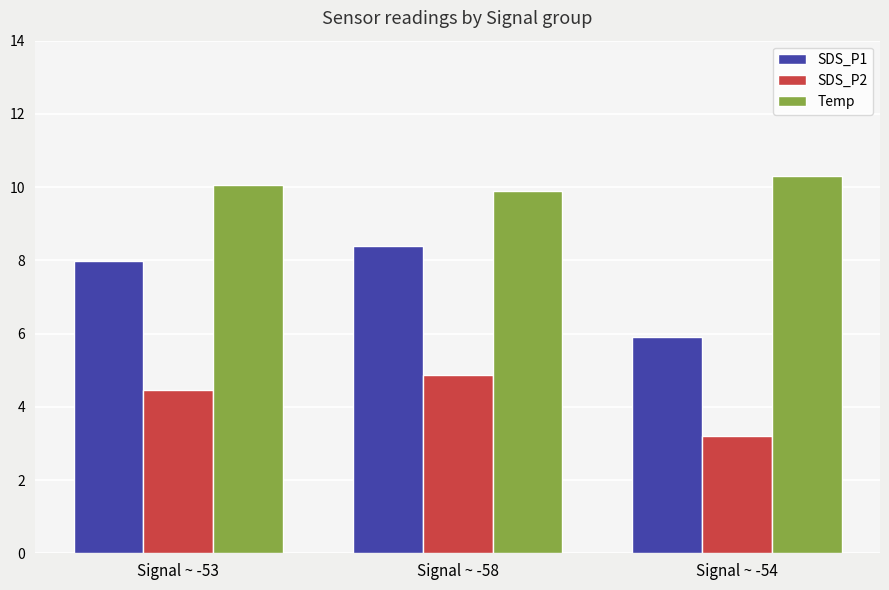

What is the difference between the maximum and minimum values in the Temp series?

0.4